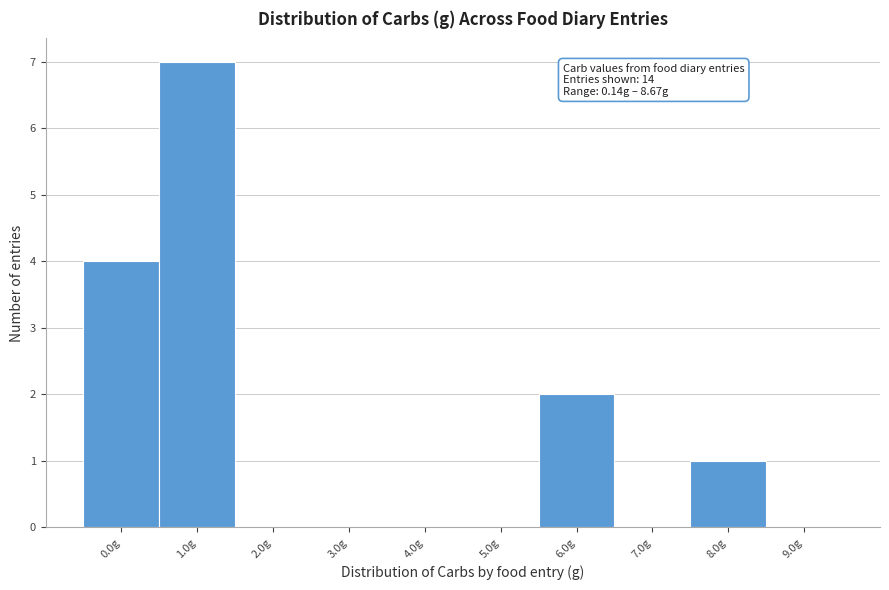

Reading right to left, list all the values displayed in this chart.

9.0g=0	8.0g=1	7.0g=0	6.0g=2	5.0g=0	4.0g=0	3.0g=0	2.0g=0	1.0g=7	0.0g=4